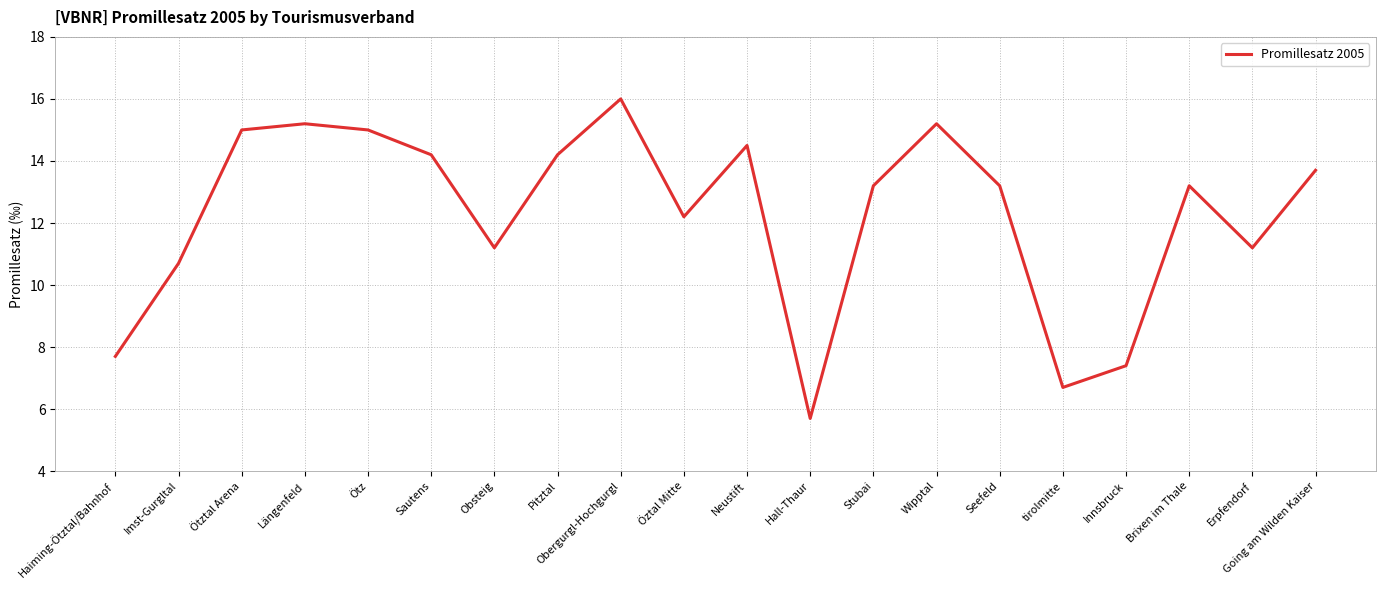

What is the approximate value at Imst-Gurgltal?

10.7